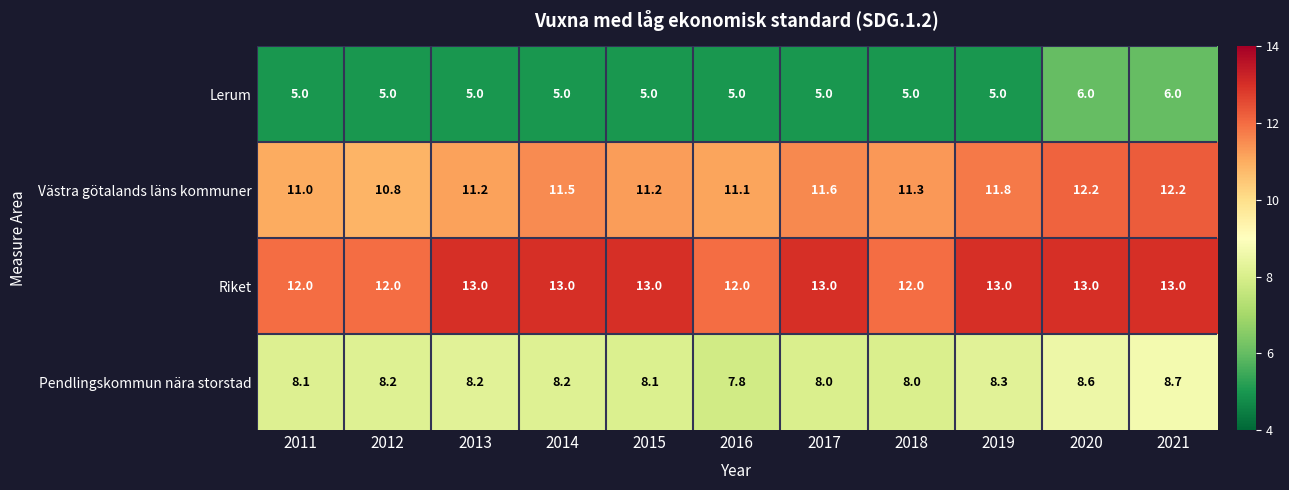

True or false: Lerum has a value of 9.6 at 2021.

False